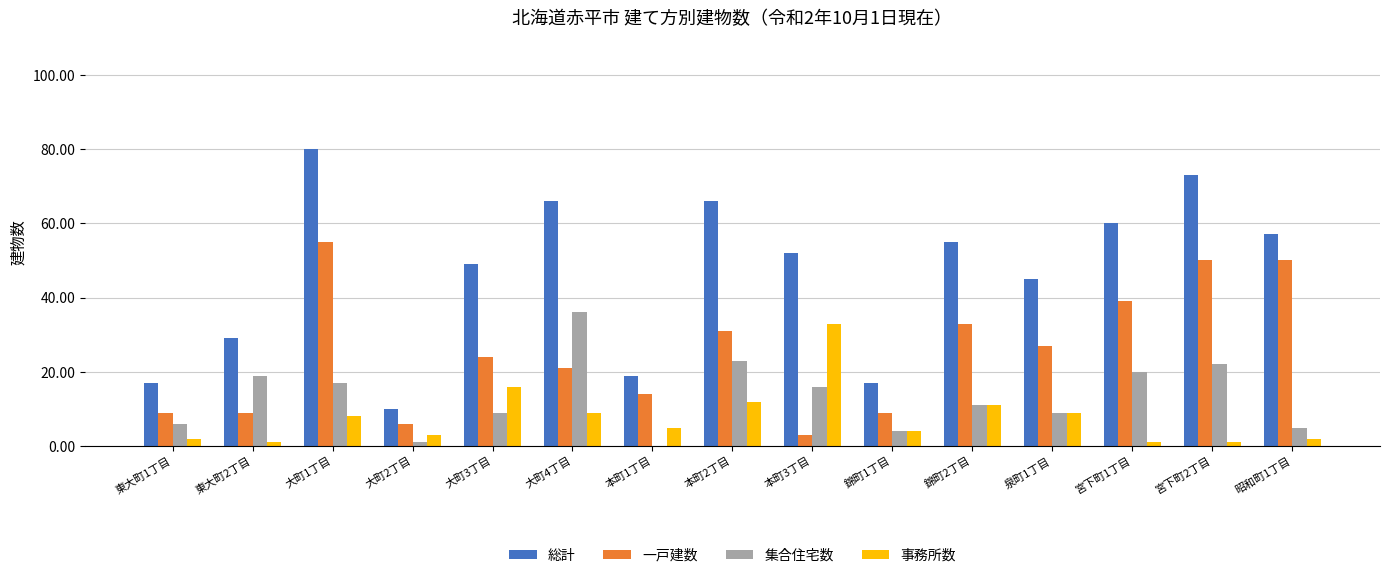

How many distinct data groups are displayed?

4